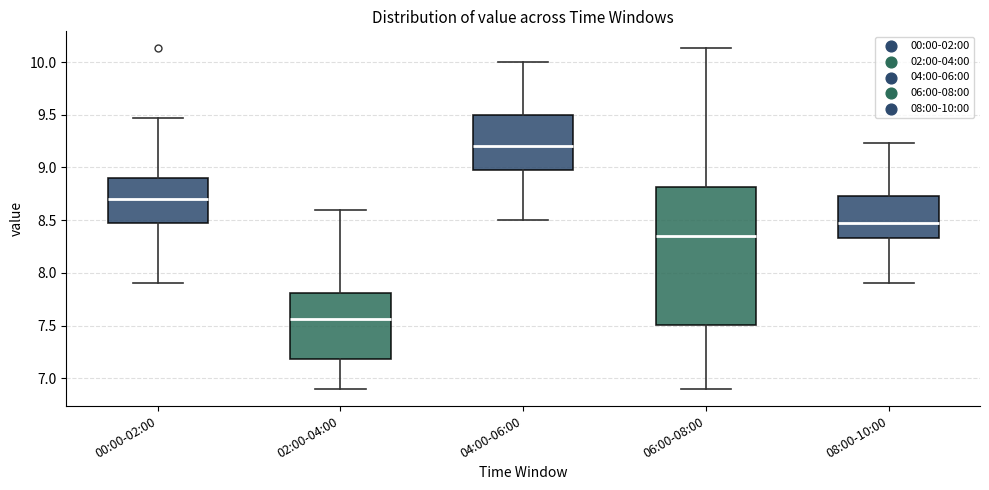

Reading left to right, read every box against the y-axis: the position of its median line, the range the box covers, and the ends of its whiskers. The values are not printed on the chart, so give them approximately, as read against the axis.

00:00-02:00: median 8.70, box 8.45 to 8.90, whiskers 7.90 to 9.45
02:00-04:00: median 7.55, box 7.20 to 7.80, whiskers 6.90 to 8.60
04:00-06:00: median 9.20, box 9.00 to 9.50, whiskers 8.50 to 10.00
06:00-08:00: median 8.35, box 7.50 to 8.80, whiskers 6.90 to 10.15
08:00-10:00: median 8.45, box 8.35 to 8.75, whiskers 7.90 to 9.25